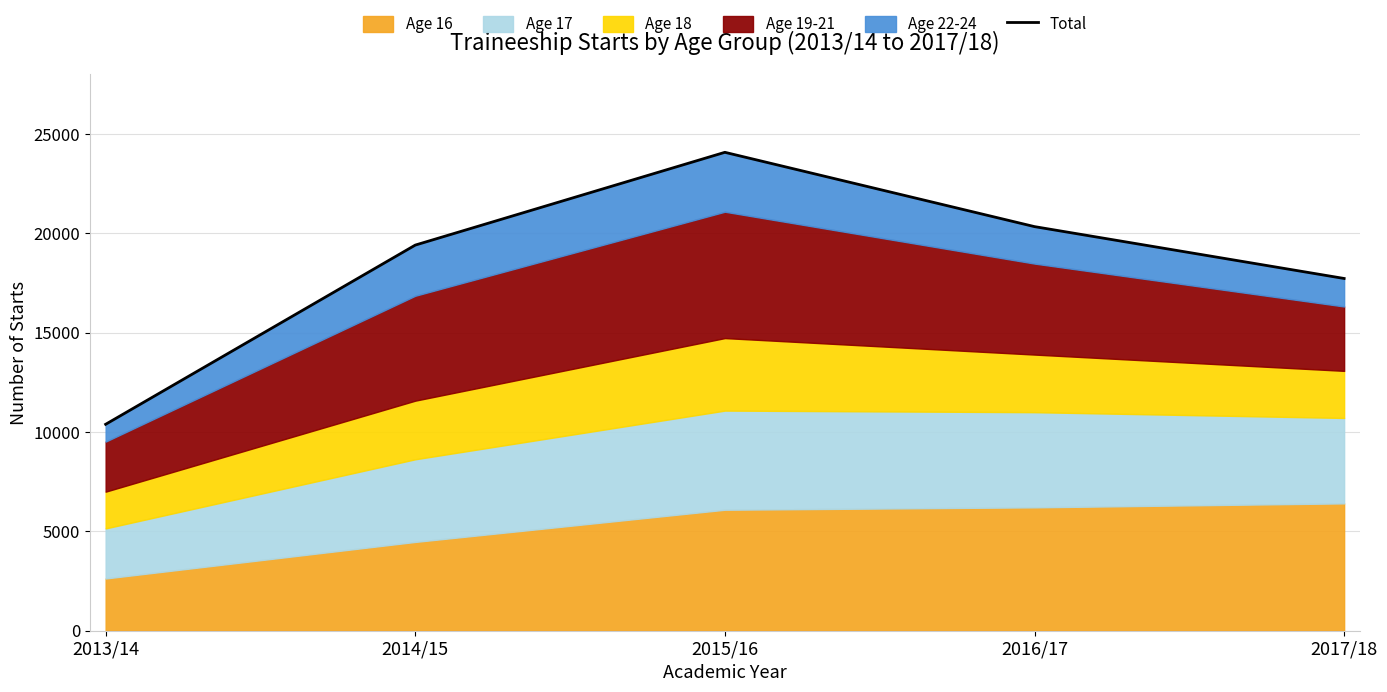

Reading left to right, extract all data points from this chart.

2013/14=10390	2014/15=19410	2015/16=24080	2016/17=20340	2017/18=17730